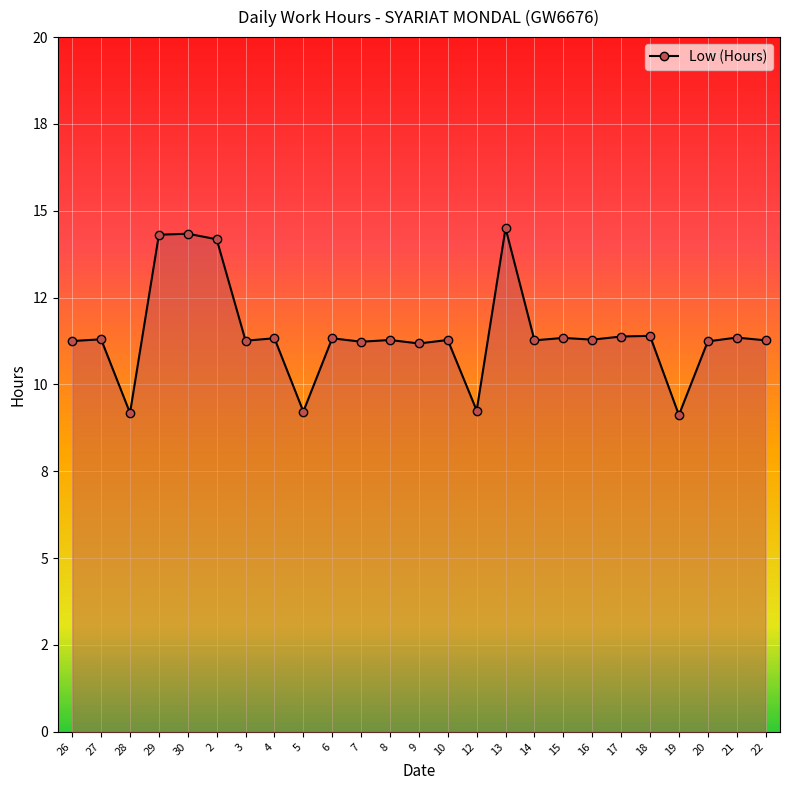

Is this an area chart (filled region under the line)?

Yes